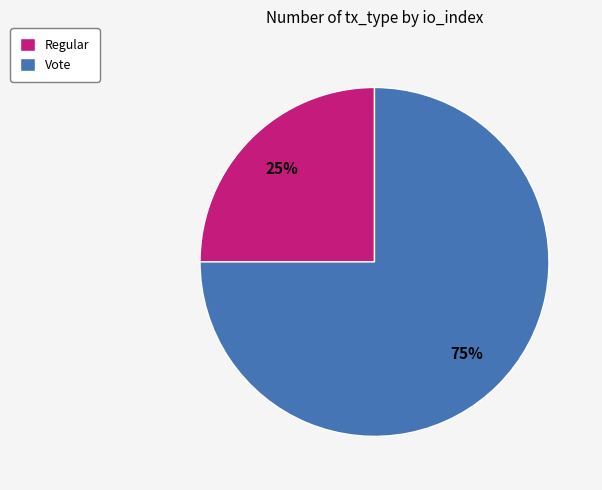

To the nearest percent, what portion does Vote represent?

75%